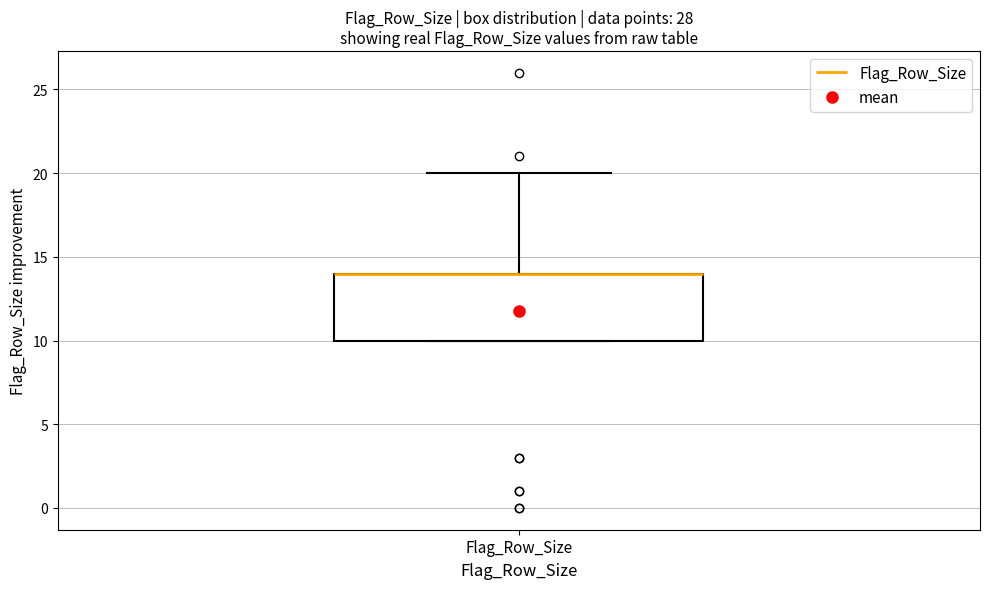

Where does the upper whisker of the box for Flag_Row_Size end on the y-axis? The values are not printed on the chart, so give them approximately, as read against the axis.

20